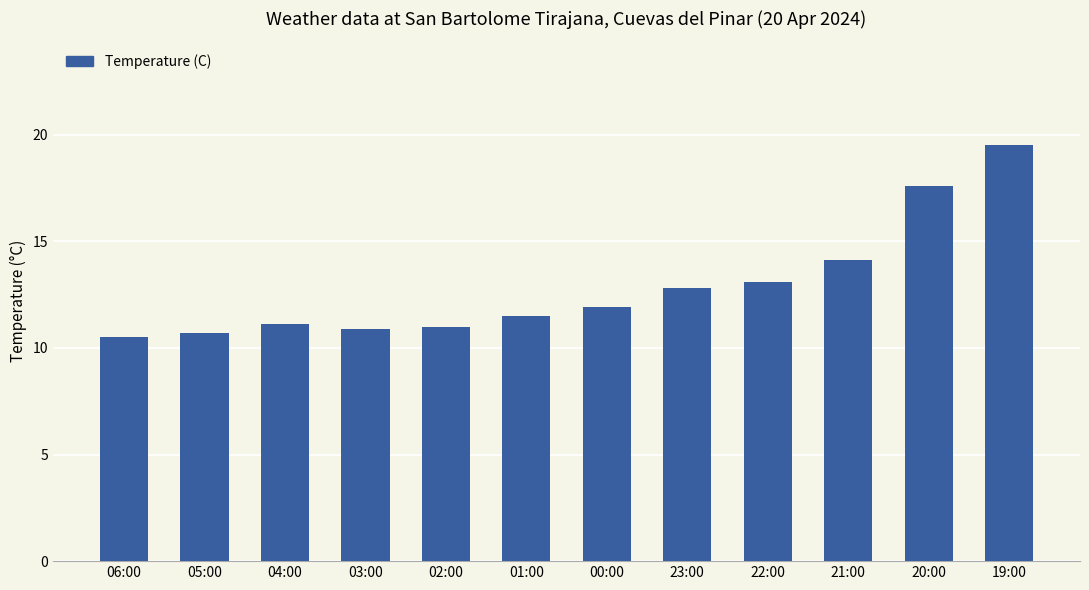

Count the number of data series in this chart.

1